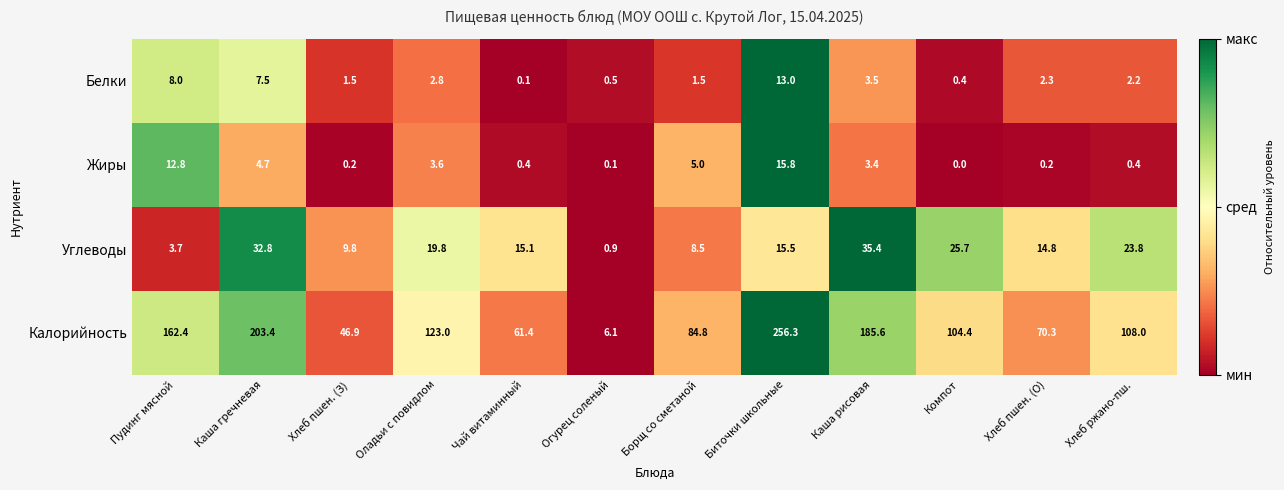

True or false: Белки has a value of 2.3 at Хлеб пшен. (О).

True